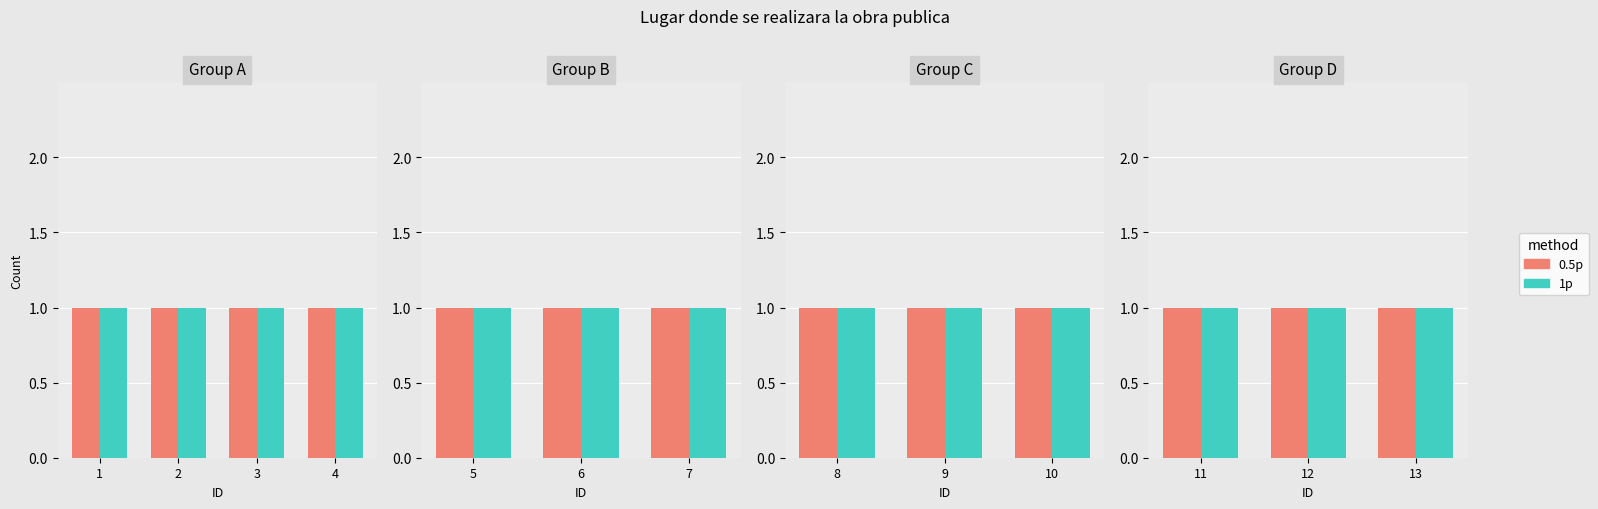

How many categories are shown in the chart?

13